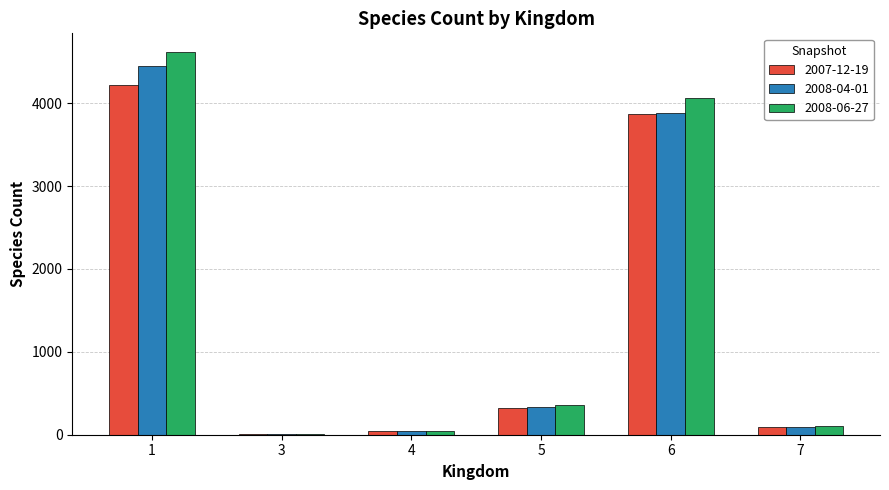

The value of 2008-04-01 at 6 is 5568. True or false?

False